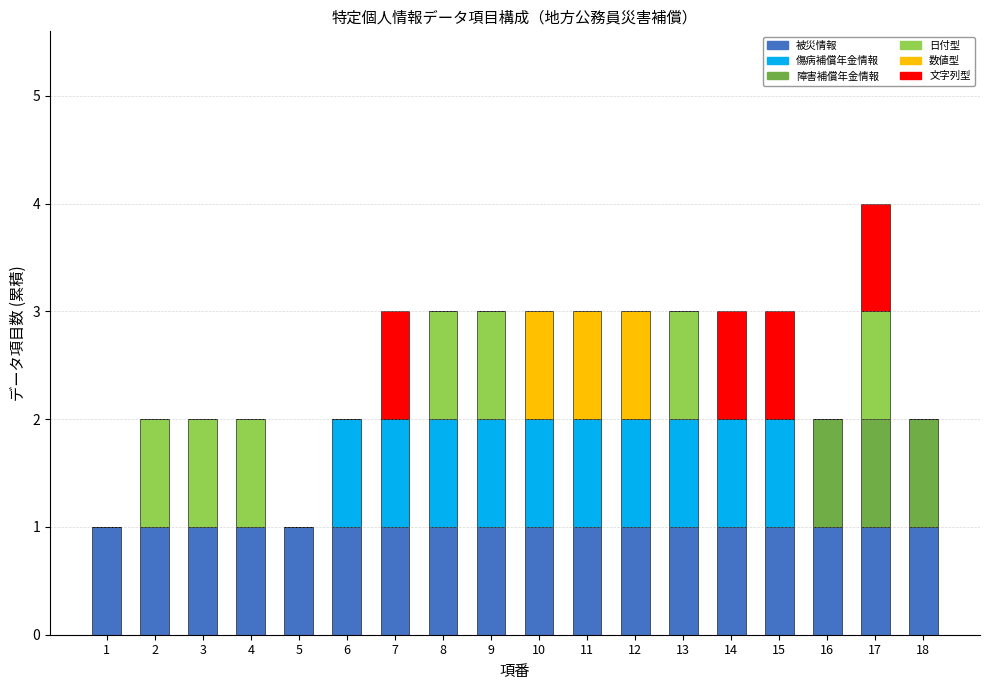

The value of 被災情報 at 15 is 0. True or false?

False